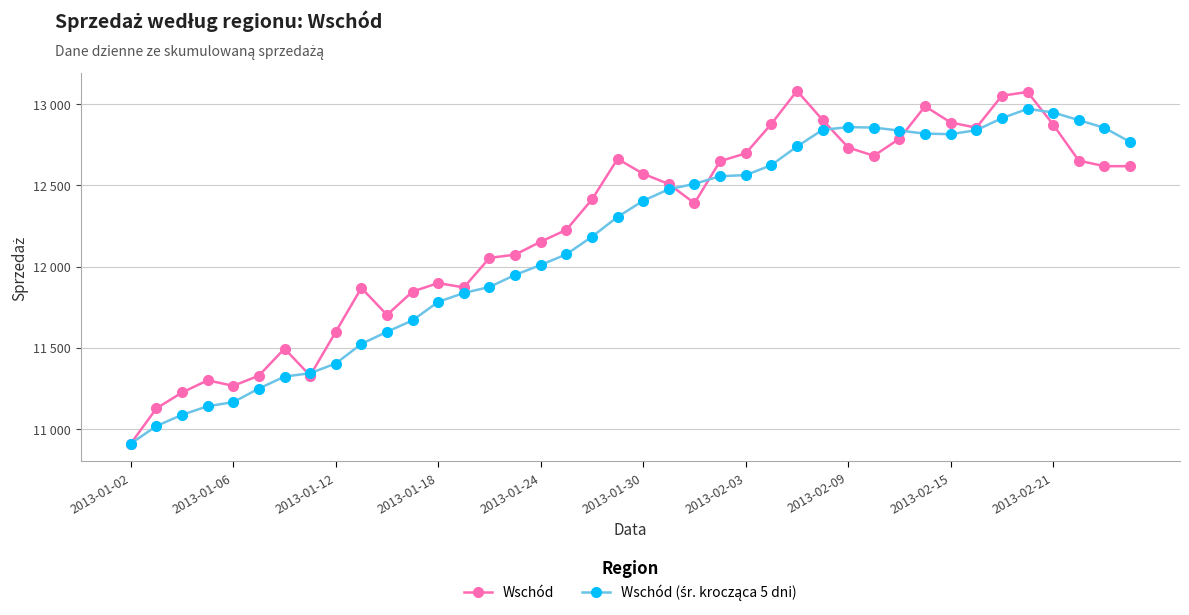

Is this an area chart (filled region under the line)?

No